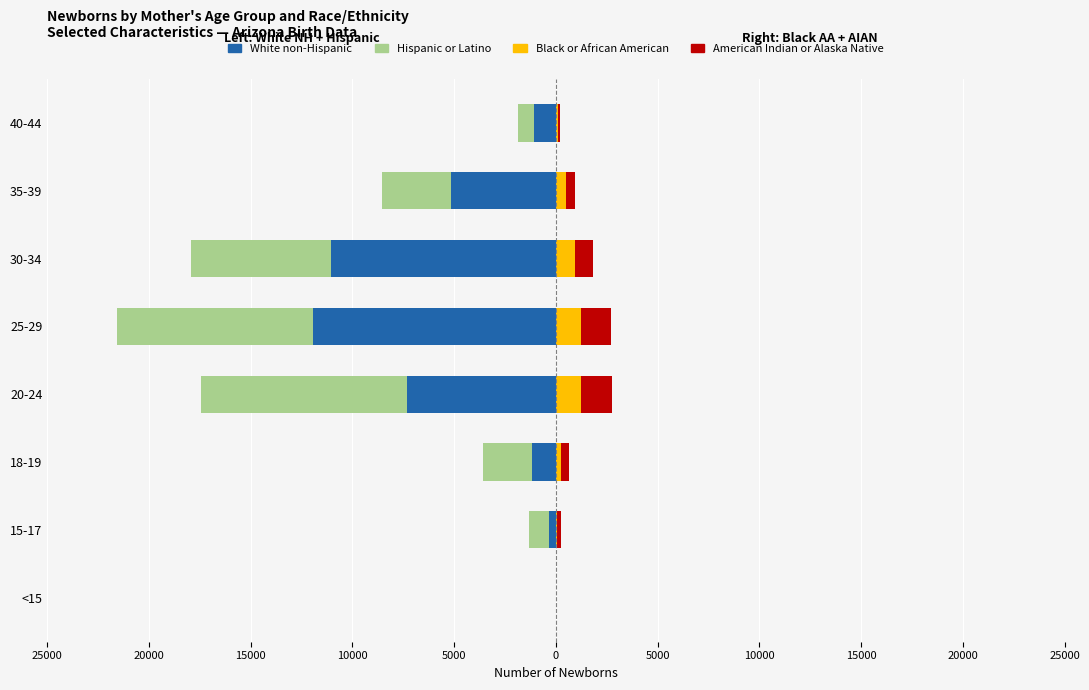

How many data points in American Indian or Alaska Native are less than 464?

4